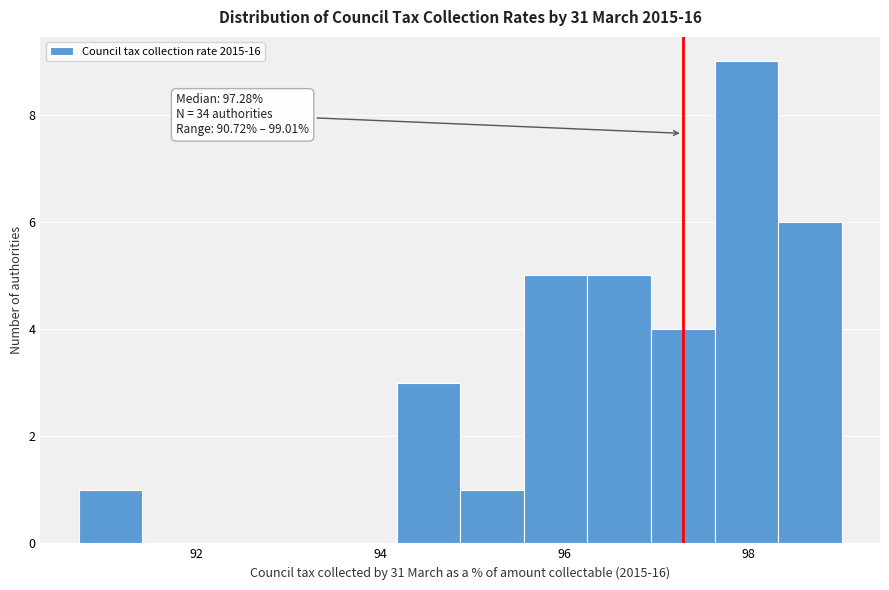

Read against the x-axis, roughly where is the centre of the tallest bar?

98.0